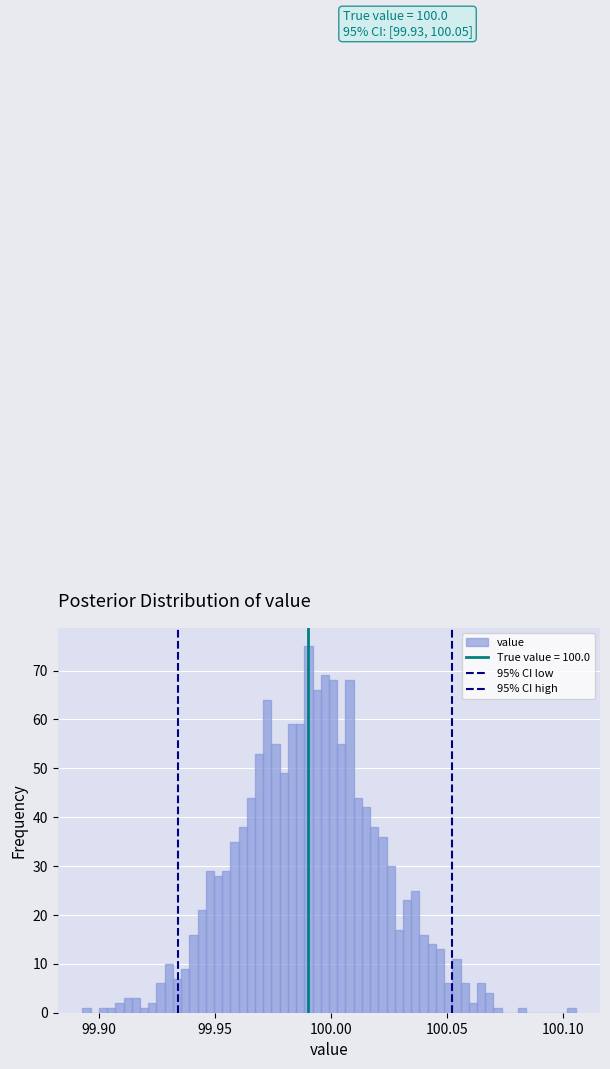

Read against the x-axis, roughly where is the centre of the tallest bar?

99.990